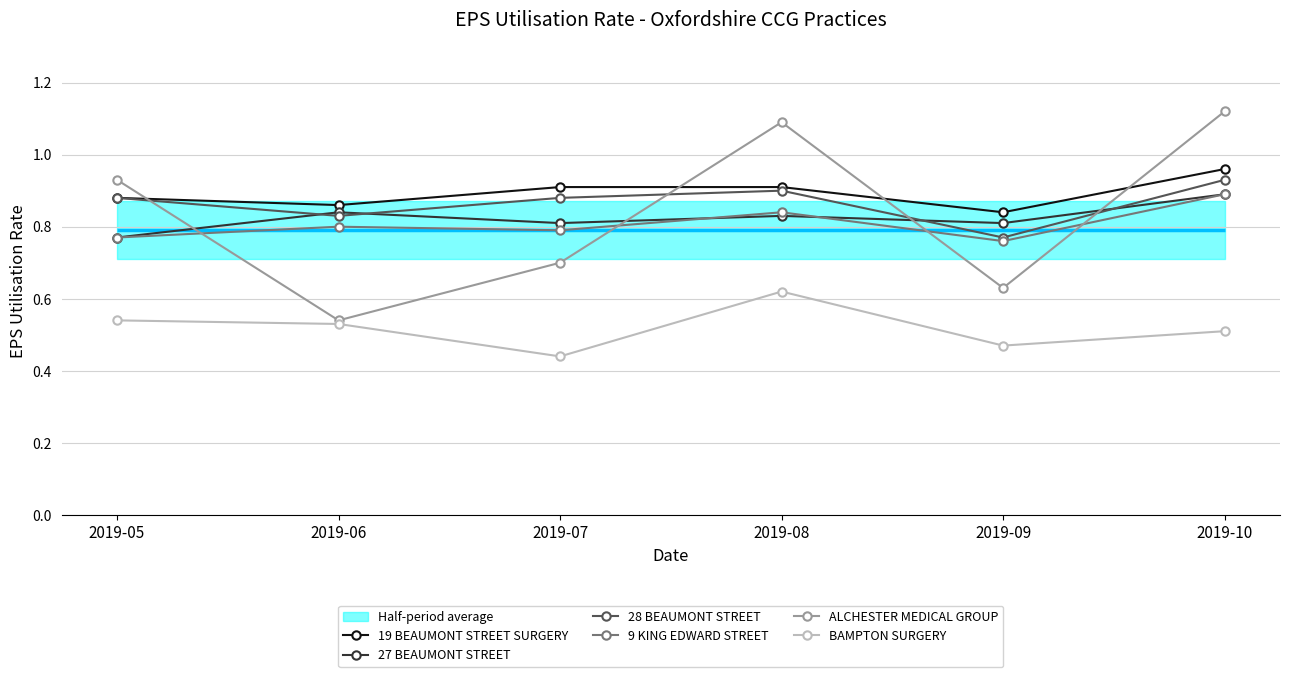

The 27 BEAUMONT STREET series shows 0.2 at 2019-10. True or false?

False